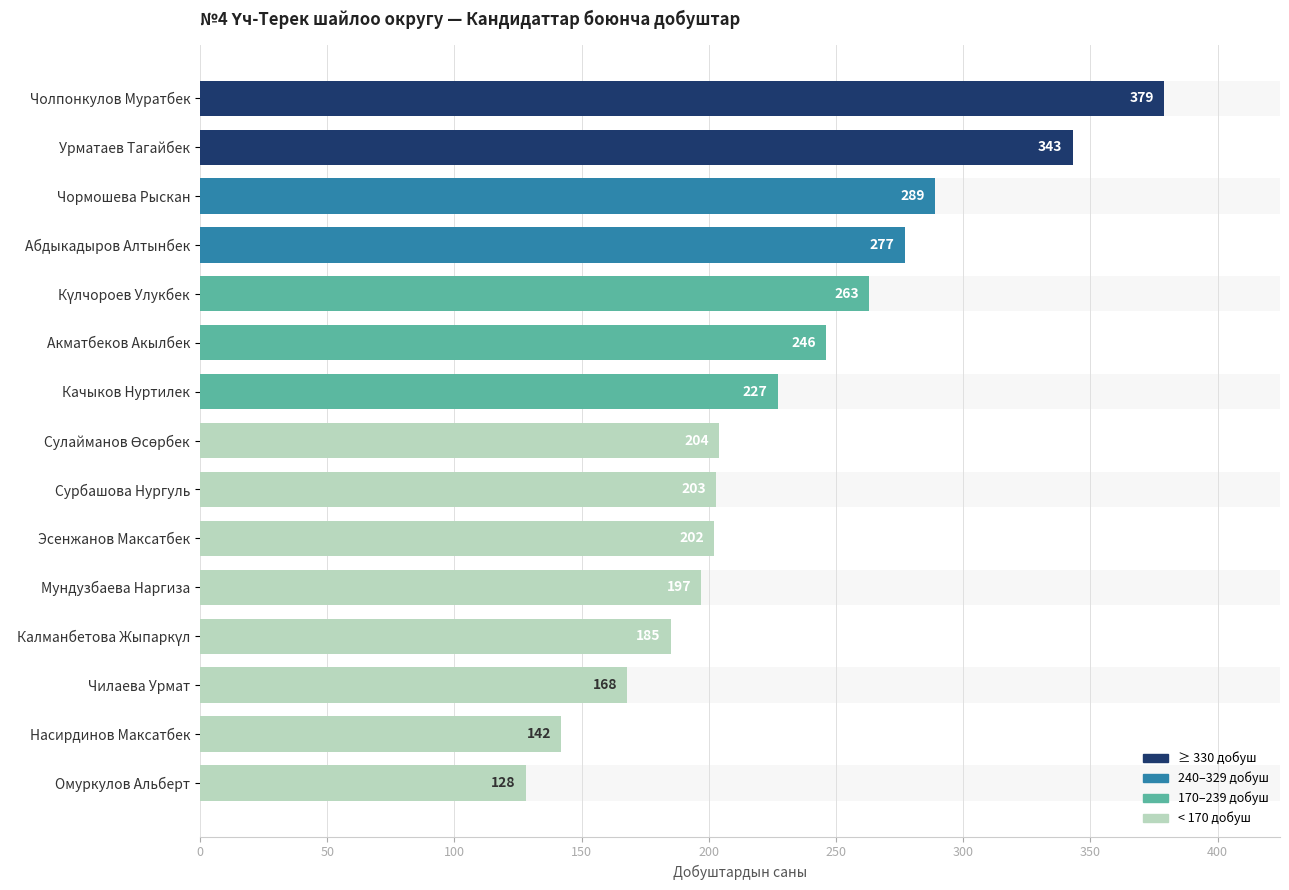

How many values are below 204?

7